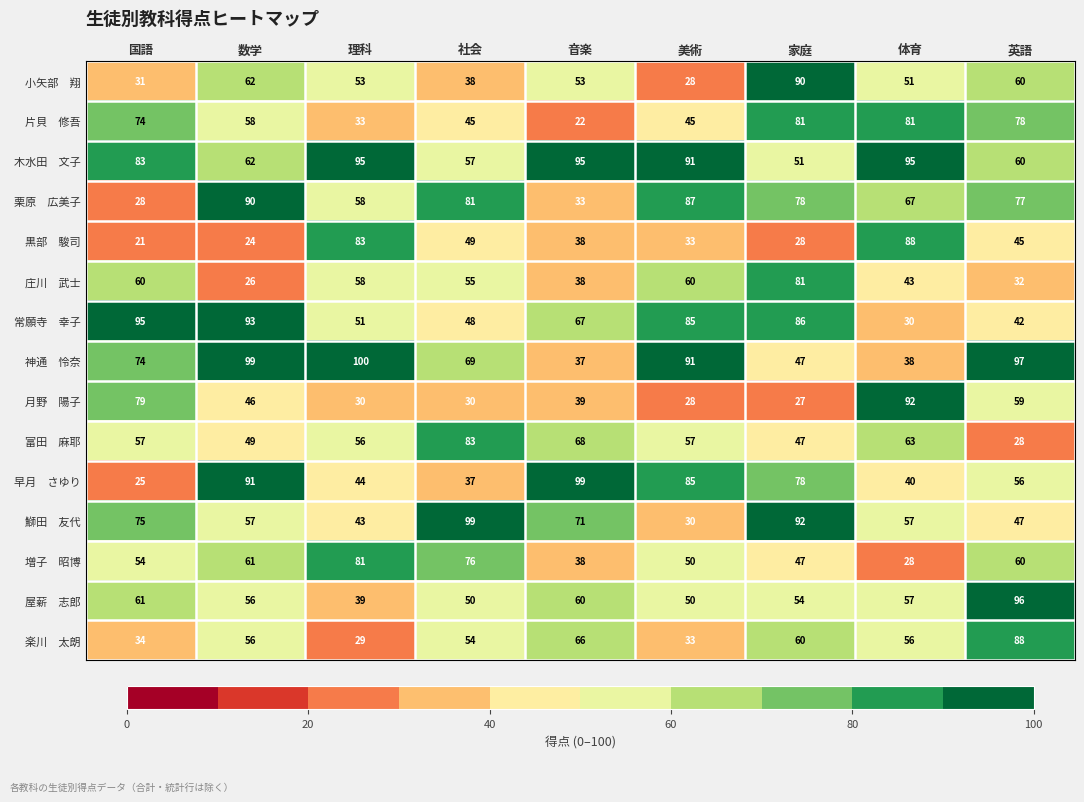

What is the difference between the highest and lowest values at 美術?

63